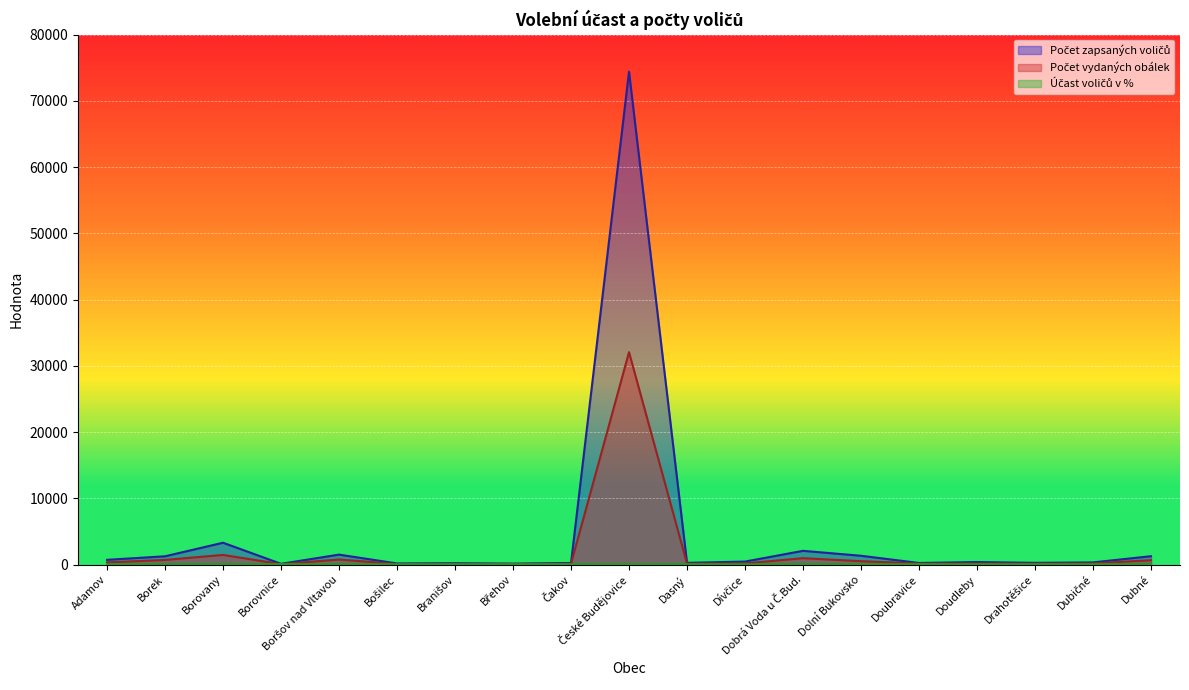

At which category is the sum across all series the highest?

České Budějovice